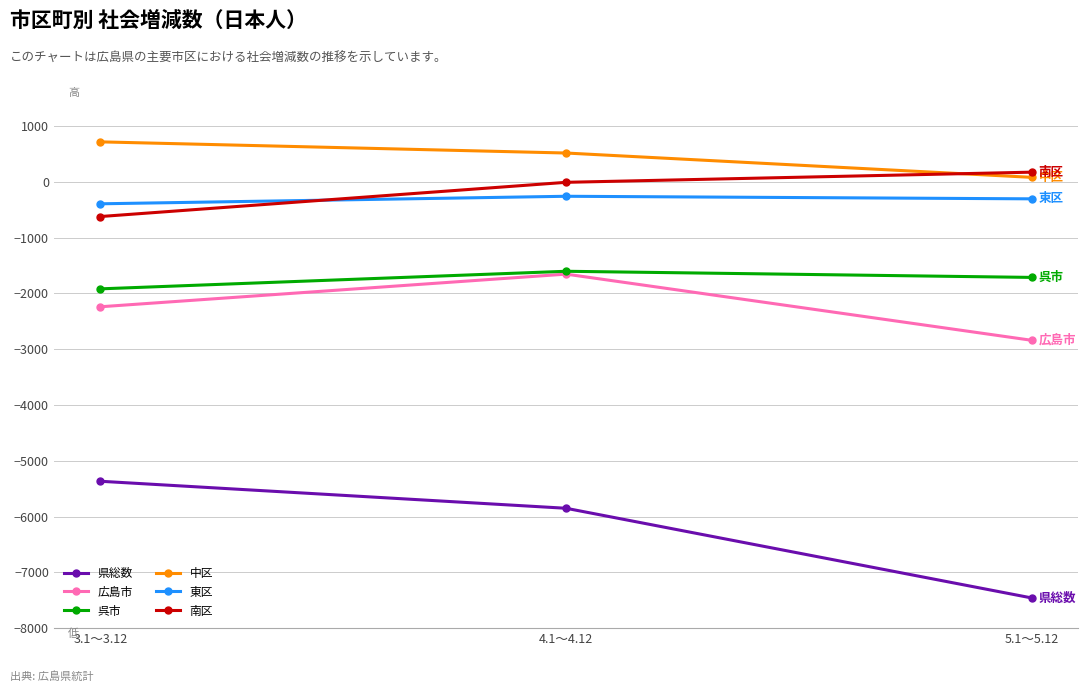

Where does the 東区 series first go above -307?

4.1～4.12